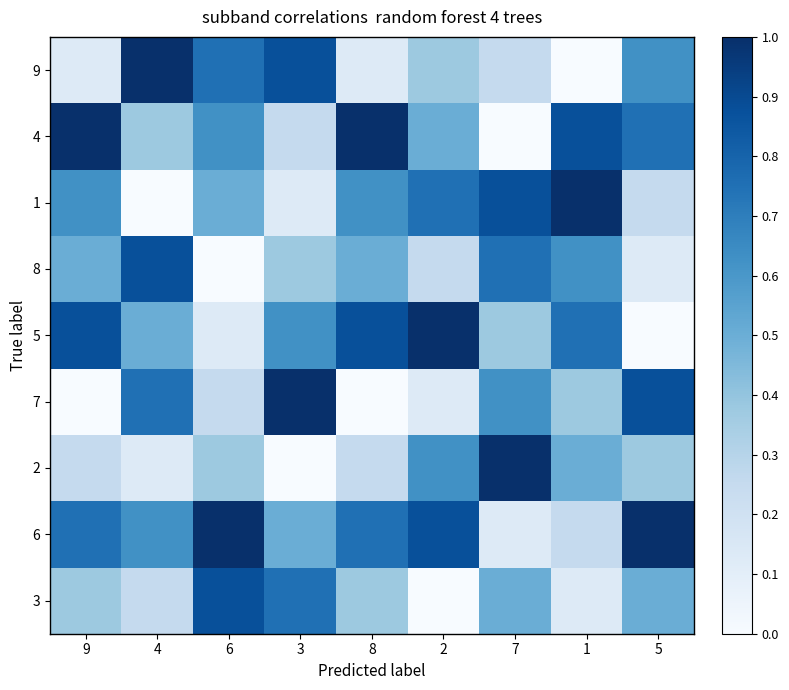

What is the total value across all series at 8?

4.5